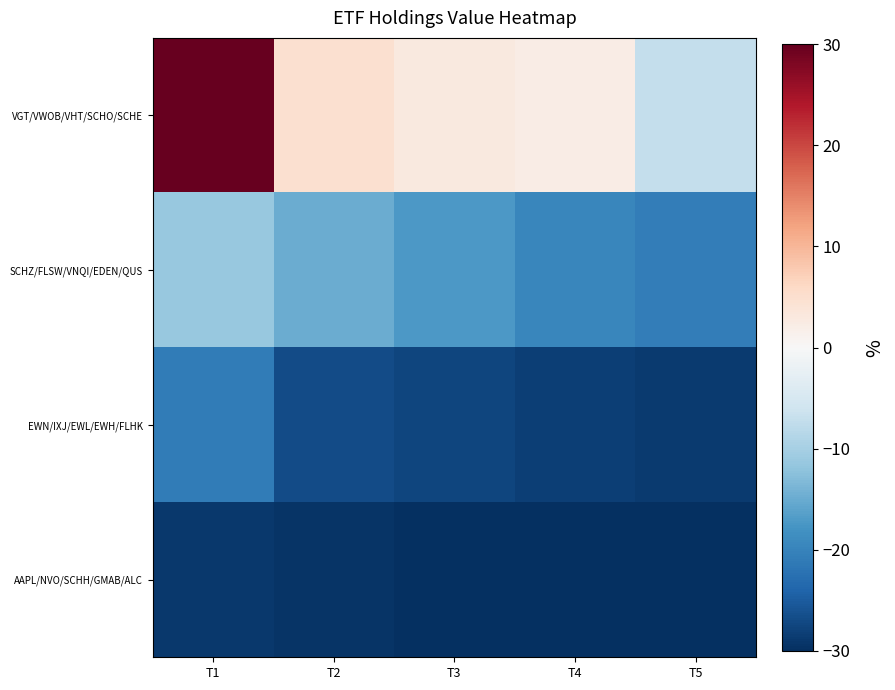

Reading left to right, transcribe all the data shown in this chart.

VGT/VWOB/VHT/SCHO/SCHE: T1=30.0	T2=4.7	T3=3.0	T4=2.3	T5=-7.3
SCHZ/FLSW/VNQI/EDEN/QUS: T1=-11.3	T2=-15.0	T3=-17.2	T4=-19.6	T5=-20.7
EWN/IXJ/EWL/EWH/FLHK: T1=-21.0	T2=-26.9	T3=-27.5	T4=-28.3	T5=-28.8
AAPL/NVO/SCHH/GMAB/ALC: T1=-28.8	T2=-29.5	T3=-29.8	T4=-30.0	T5=-30.0